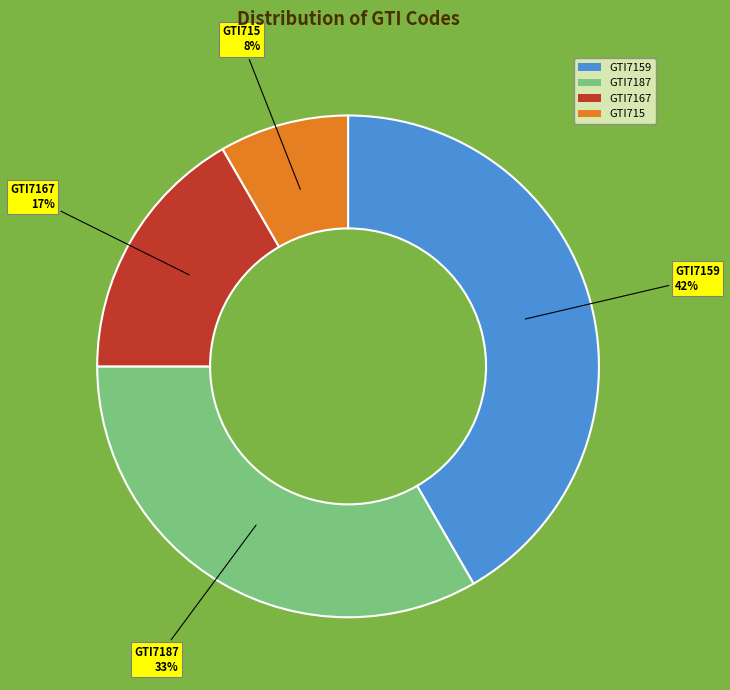

True or false: GTI7159 accounts for 42% of the total.

True